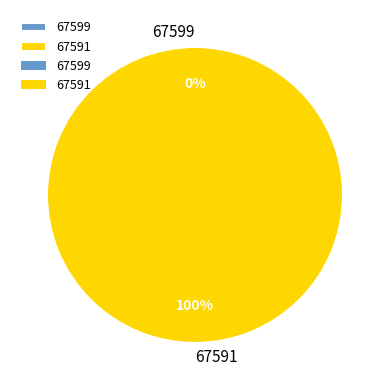

To the nearest percent, what is the difference between the 67591 and 67599 slice percentages?

100%